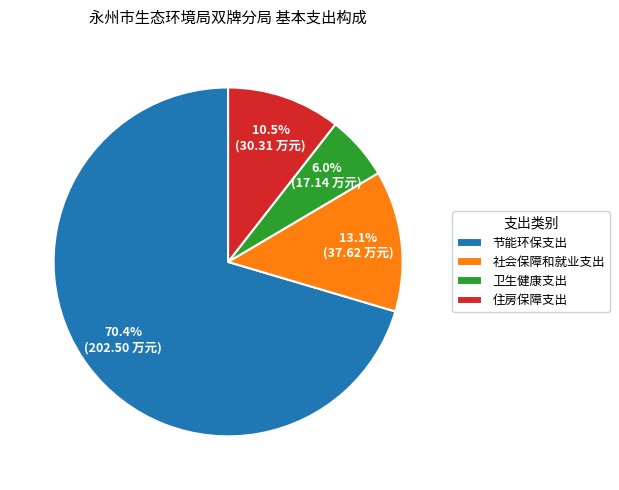

Rank the categories by value from lowest to highest.

卫生健康支出, 住房保障支出, 社会保障和就业支出, 节能环保支出